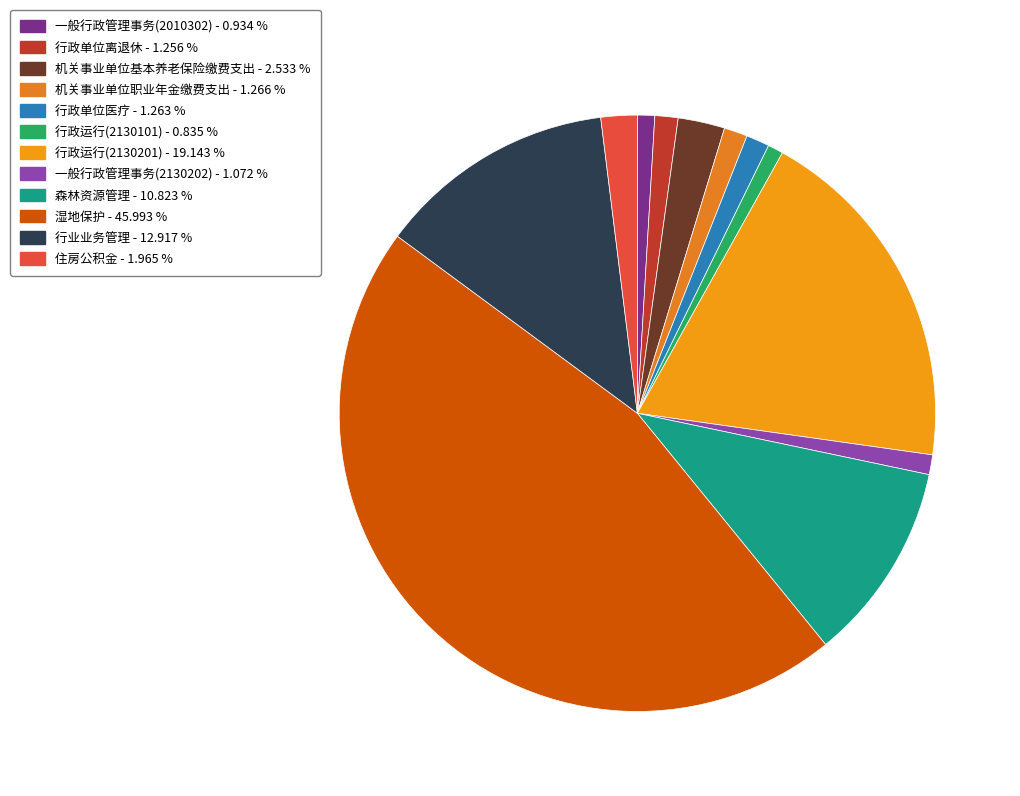

Is there a majority slice in this chart?

No